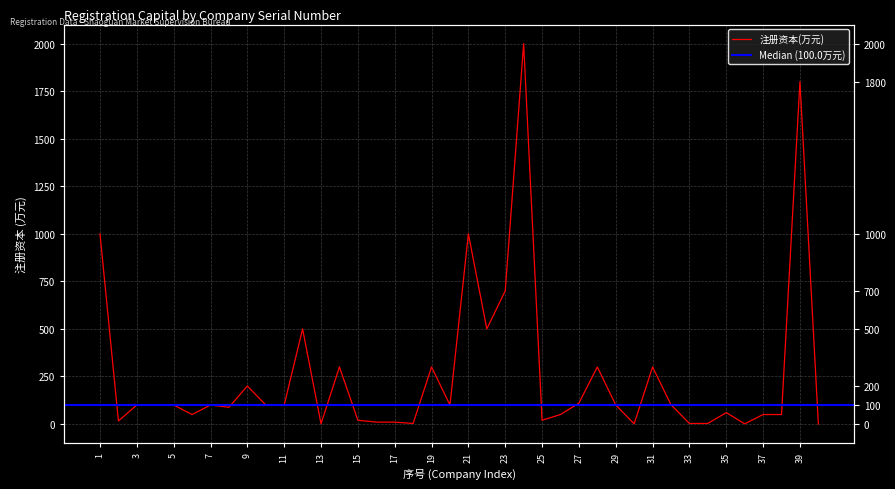

Which label corresponds to the smallest value in the chart?

40